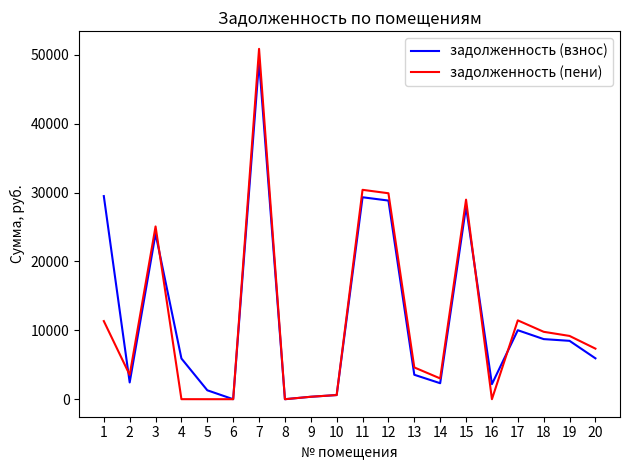

True or false: задолженность (пени) has more than 1 points higher than both neighbors.

True